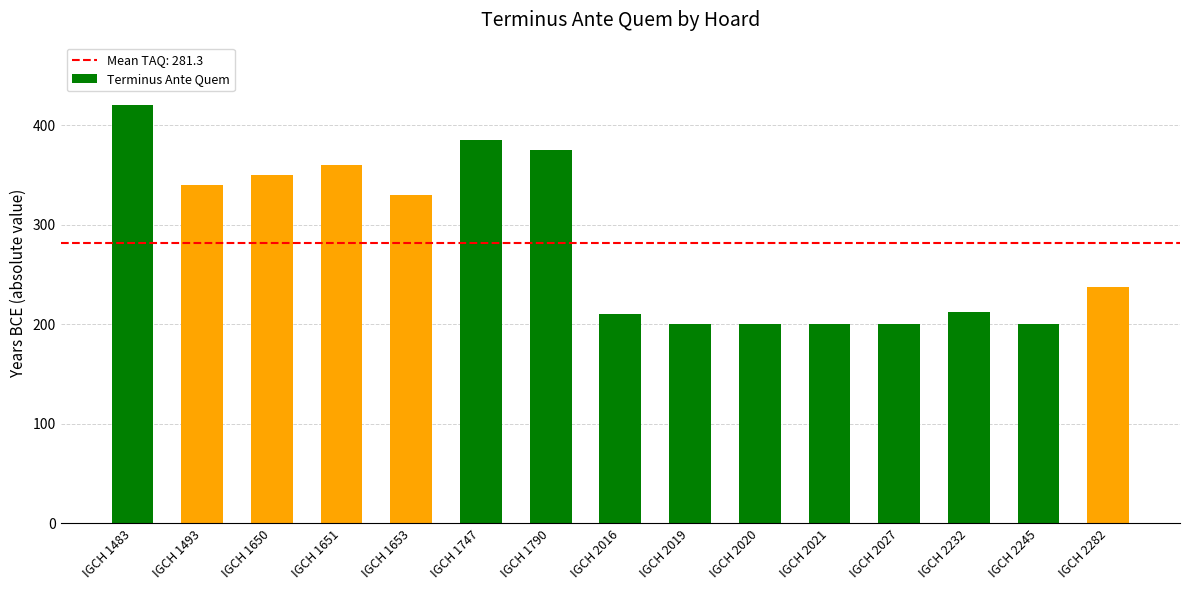

What is the difference between the maximum and second lowest values?

220